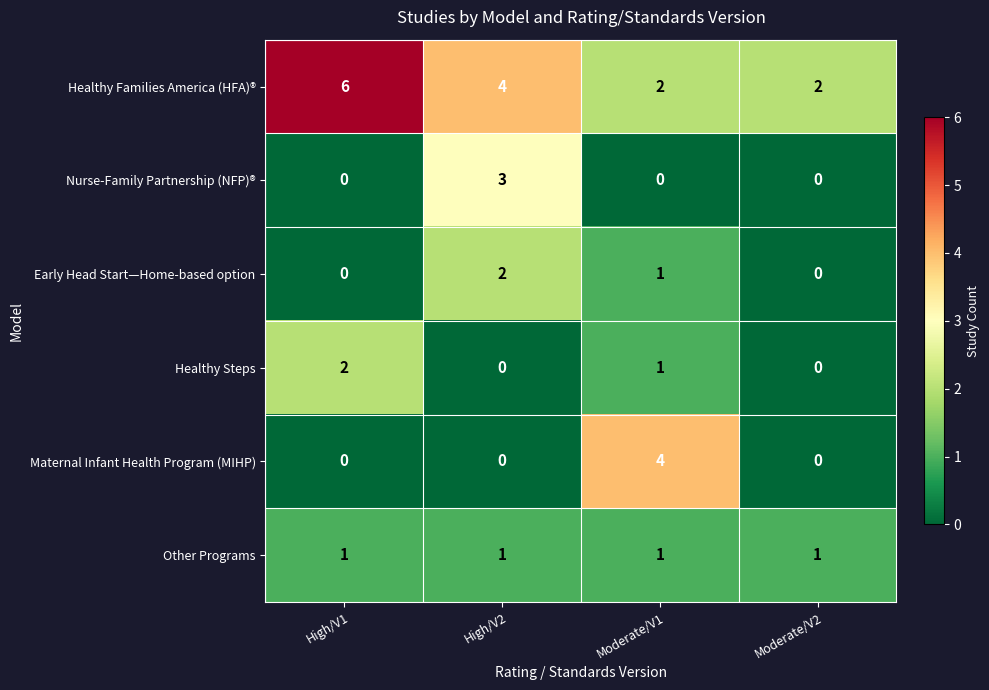

What is the difference between the maximum and minimum values in the Nurse-Family Partnership (NFP)® series?

3